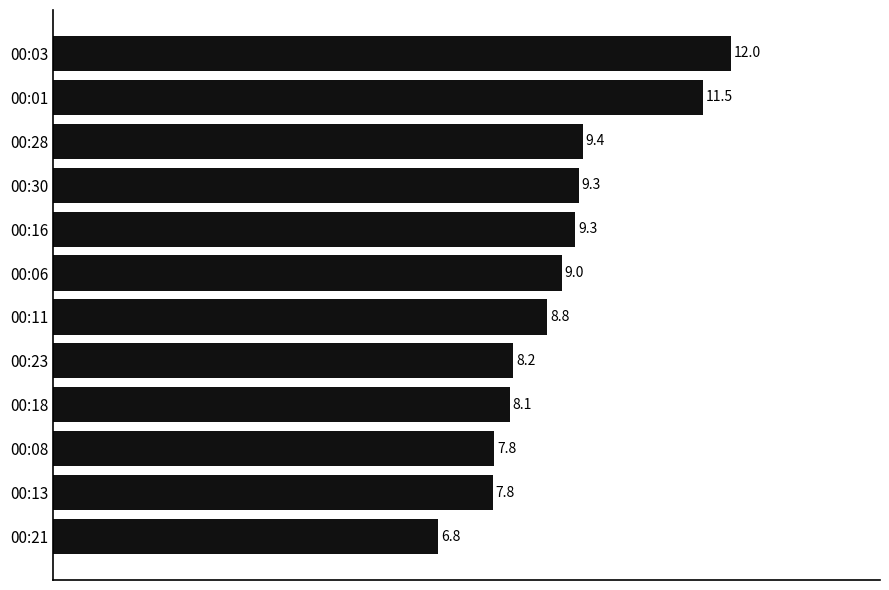

What is the ratio of the value at 00:21 to the value at 00:23?

0.8